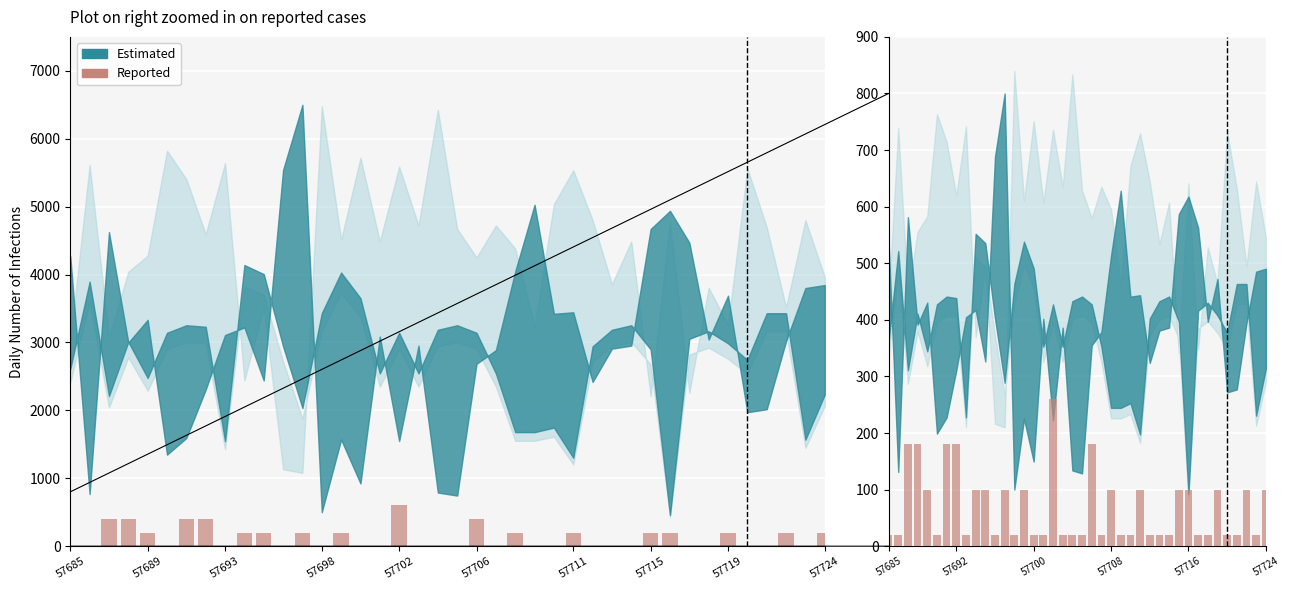

The value at 20 is 35. True or false?

False